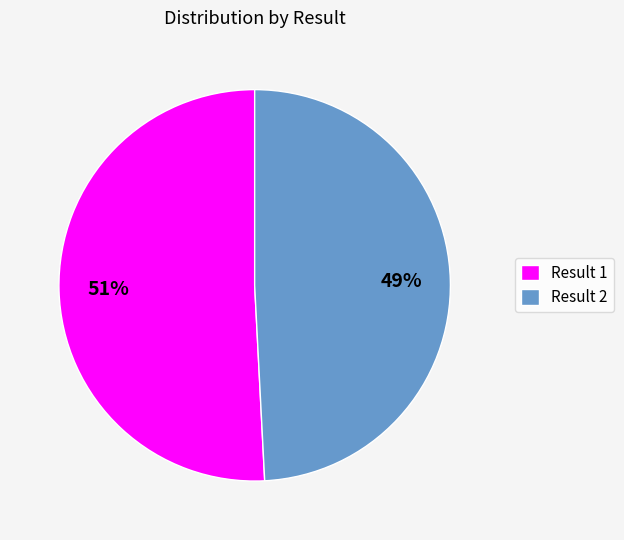

Is the sum of Result 1 and Result 2 greater than half?

Yes